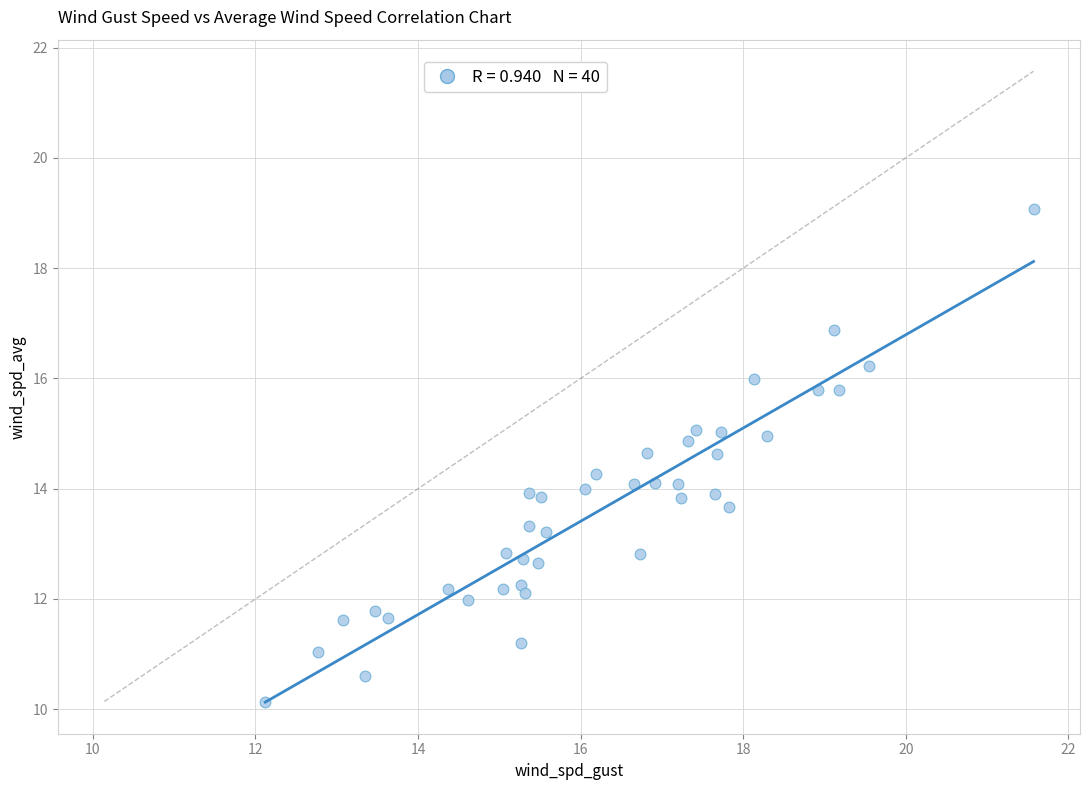

What is the range of X values (max minus min)?

9.5